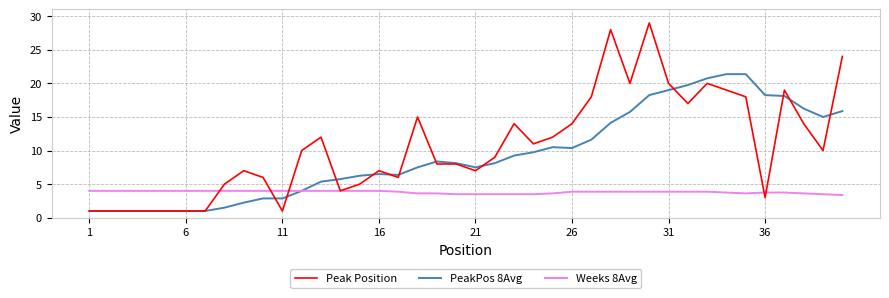

What is the smallest value displayed?

1.0